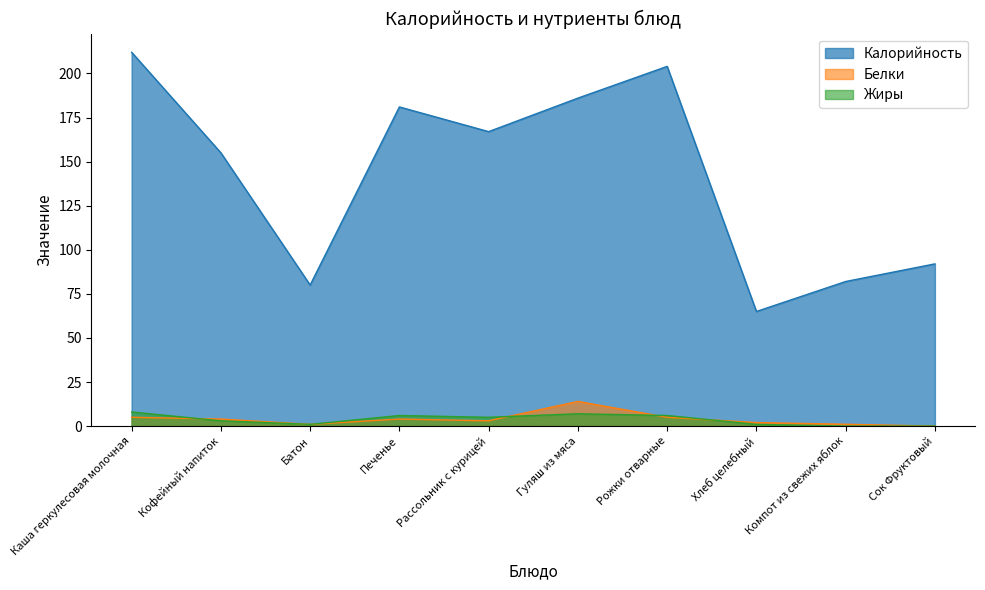

How many intersections are there between Белки and Жиры?

4